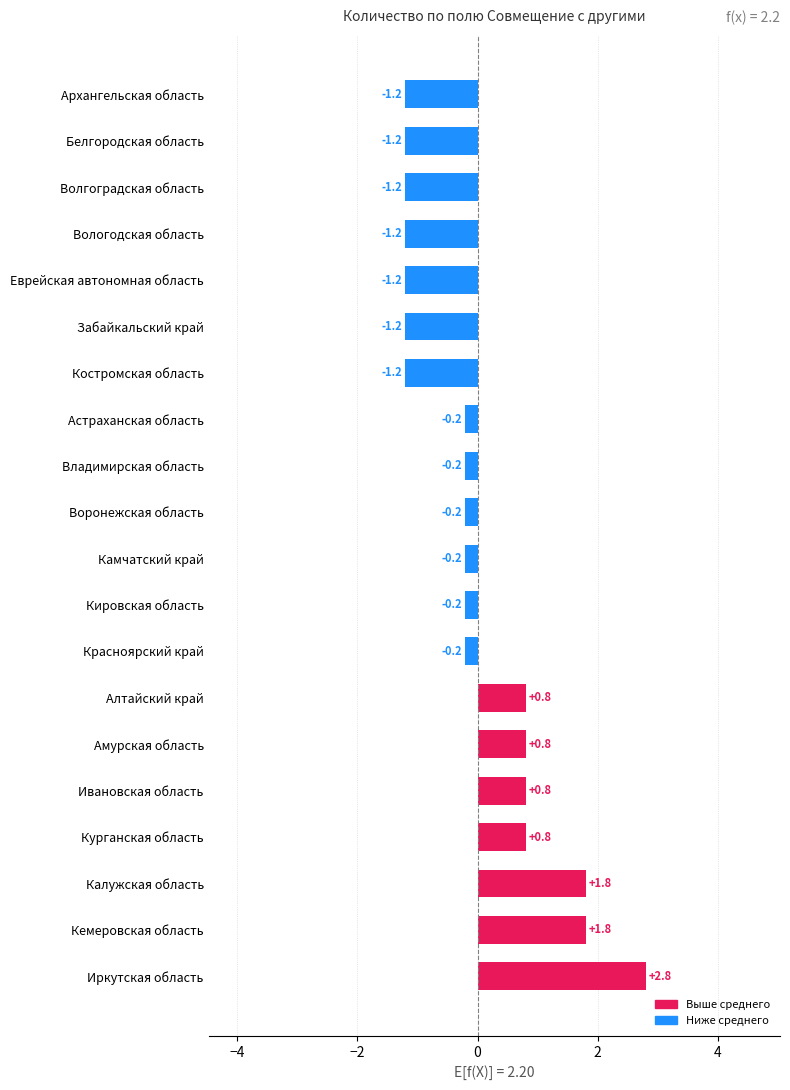

Reading bottom to top, transcribe all the data shown in this chart.

2.8	1.8	1.8	0.8	0.8	0.8	0.8	-0.2	-0.2	-0.2	-0.2	-0.2	-0.2	-1.2	-1.2	-1.2	-1.2	-1.2	-1.2	-1.2